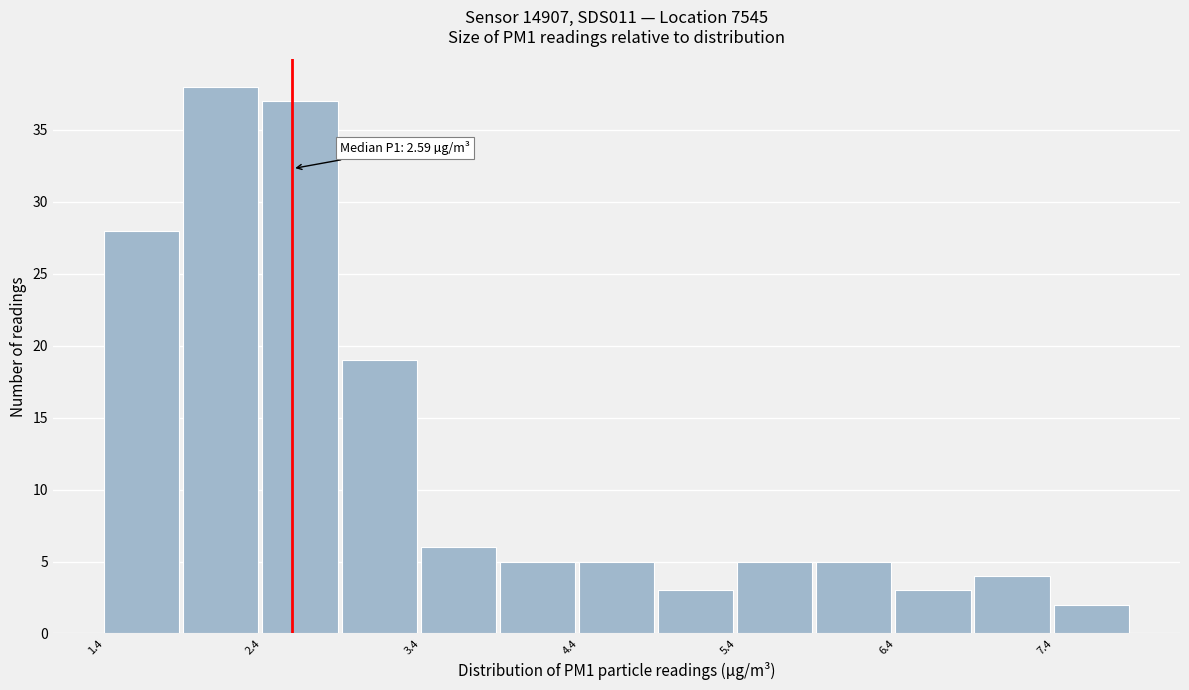

Over which range of the x-axis is the bar tallest?

1.9 to 2.4